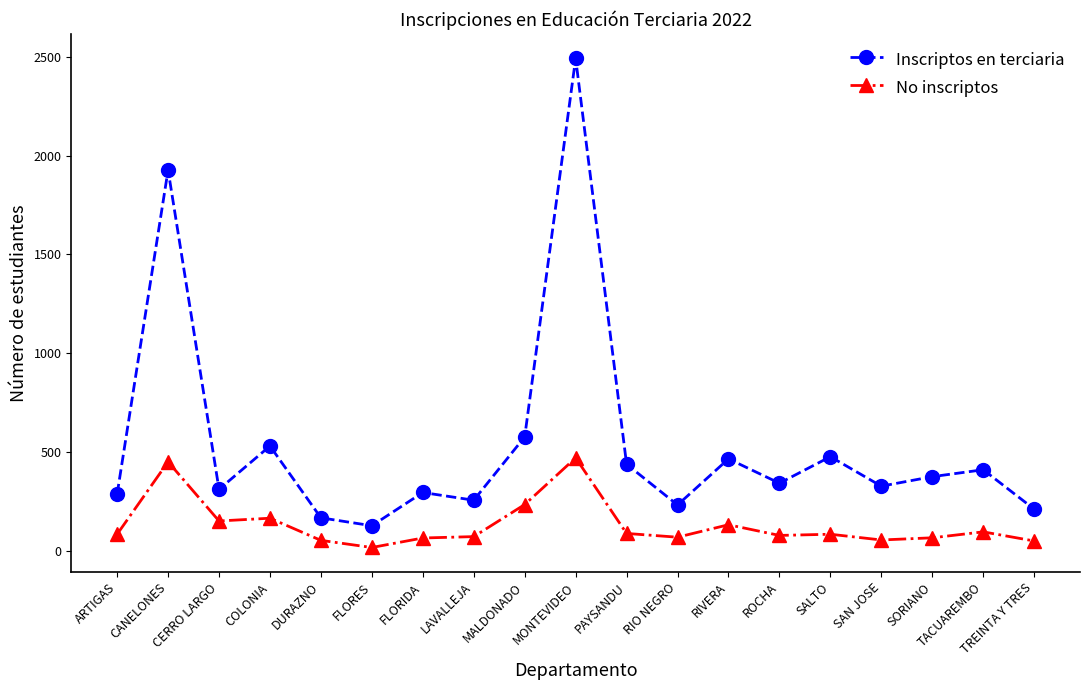

How many values in the Inscriptos en terciaria series are below 344?

9